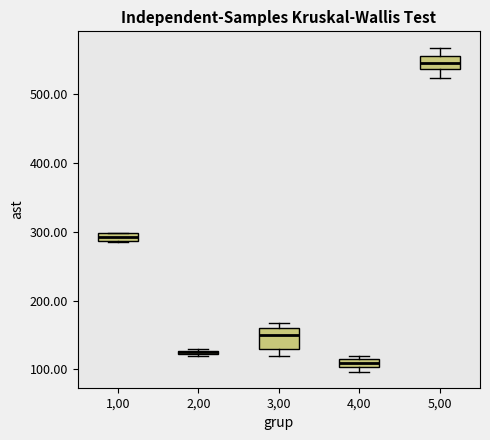

Which box is the tallest, from its lower edge to its upper edge?

3,00